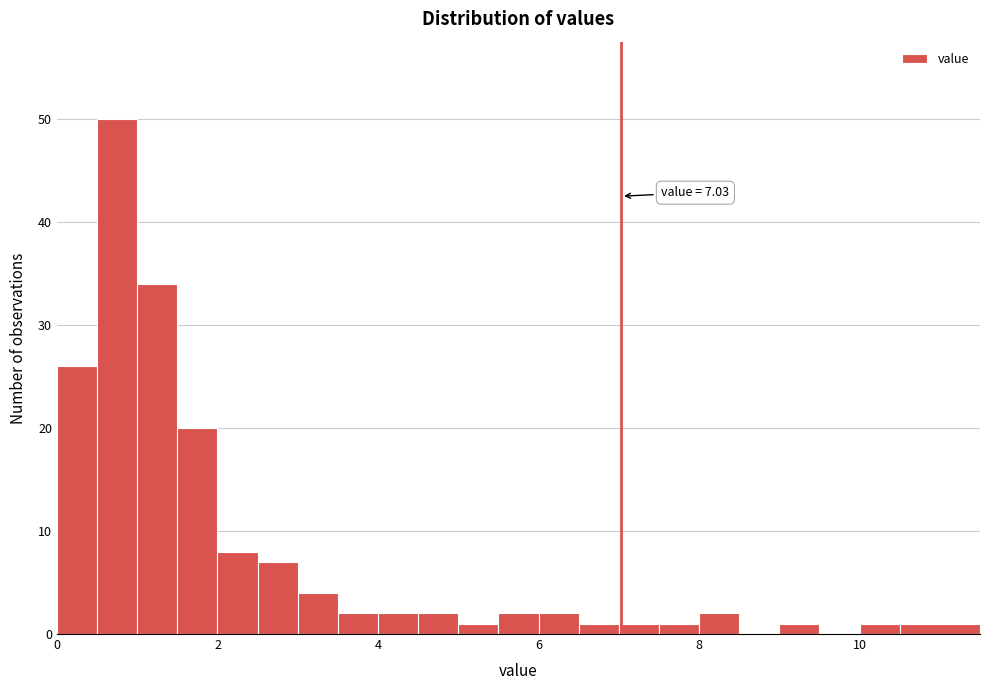

Around what value on the x-axis is the tallest bar? Give the approximate position of its centre, as read against the axis.

0.8